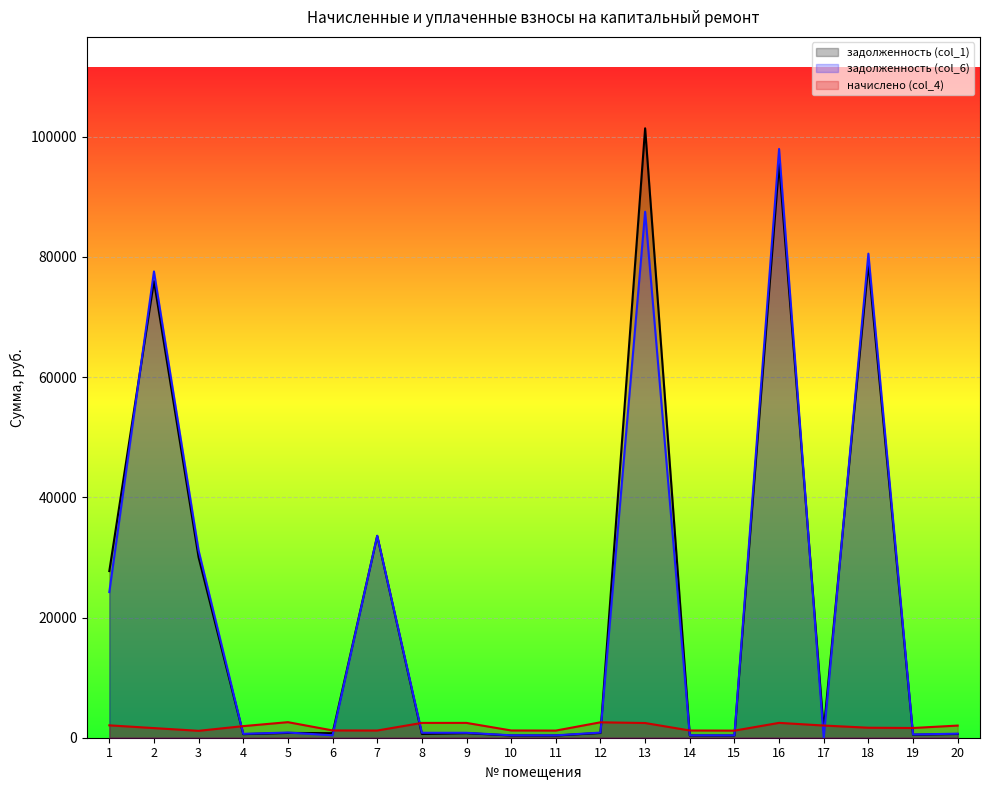

What are all the series names shown in the legend?

задолженность (col_1), задолженность (col_6), начислено (col_4)